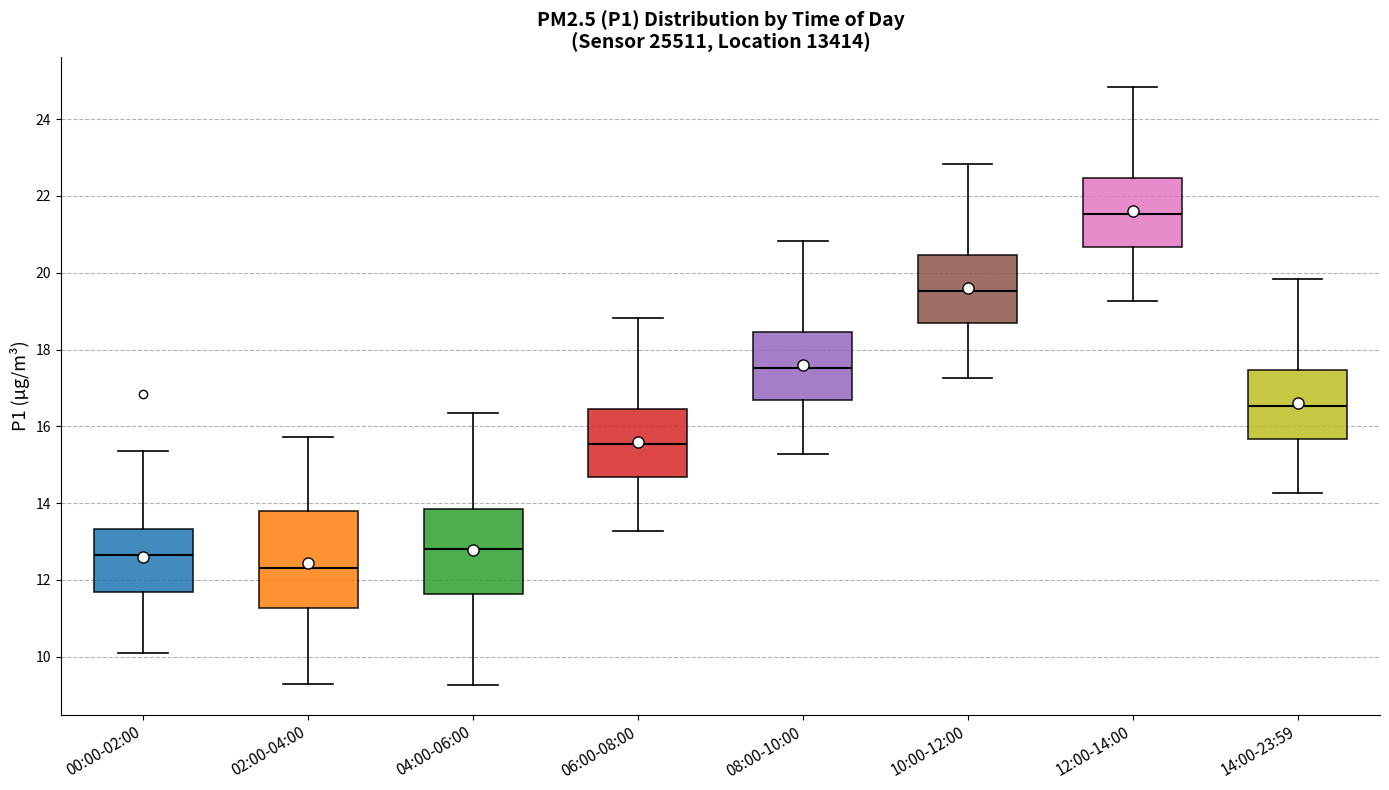

Reading left to right, transcribe this box plot: for each box, give where its median line is, the range the box spans, and where its two whiskers end, as read against the y-axis. The values are not printed on the chart, so give them approximately, as read against the axis.

00:00-02:00: median 12.6, box 11.6 to 13.4, whiskers 10.2 to 15.4
02:00-04:00: median 12.4, box 11.2 to 13.8, whiskers 9.4 to 15.8
04:00-06:00: median 12.8, box 11.6 to 13.8, whiskers 9.2 to 16.4
06:00-08:00: median 15.6, box 14.6 to 16.4, whiskers 13.2 to 18.8
08:00-10:00: median 17.6, box 16.6 to 18.4, whiskers 15.2 to 20.8
10:00-12:00: median 19.6, box 18.6 to 20.4, whiskers 17.2 to 22.8
12:00-14:00: median 21.6, box 20.6 to 22.4, whiskers 19.2 to 24.8
14:00-23:59: median 16.6, box 15.6 to 17.4, whiskers 14.2 to 19.8